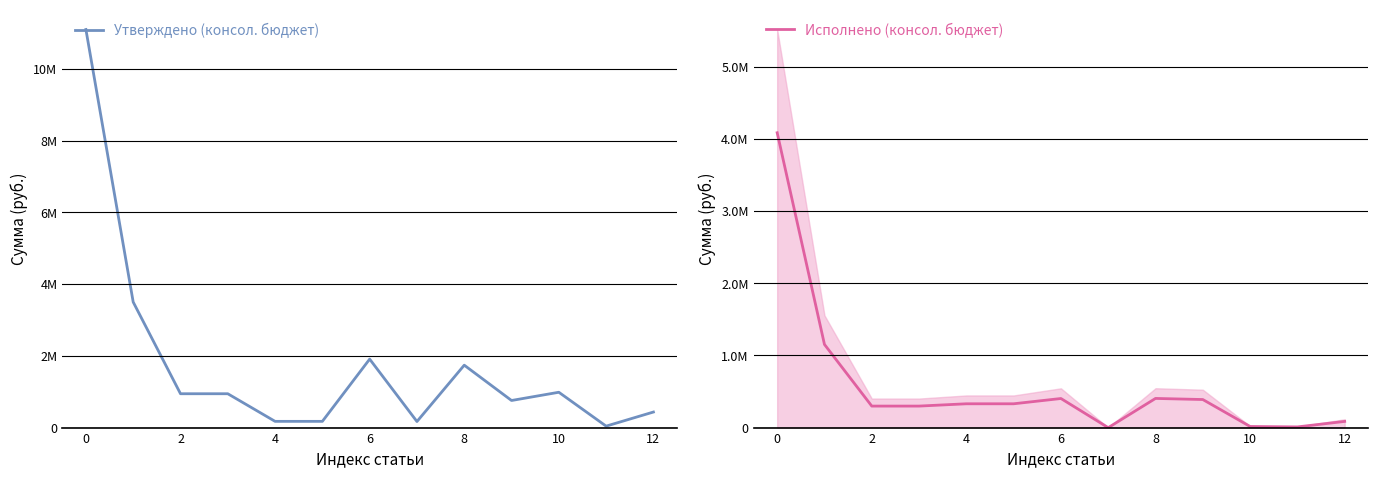

What is the sum of all Исполнено (консол. бюджет) values?

7797551.3